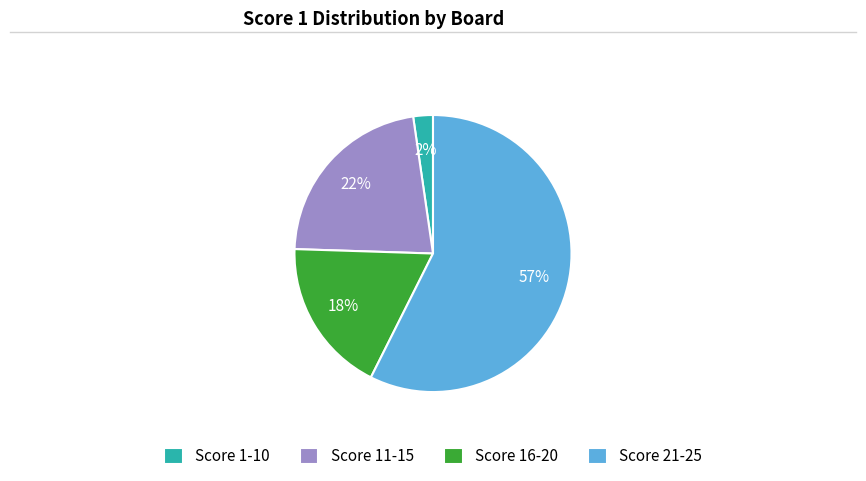

Which category has the smallest portion of the pie?

Score 1-10